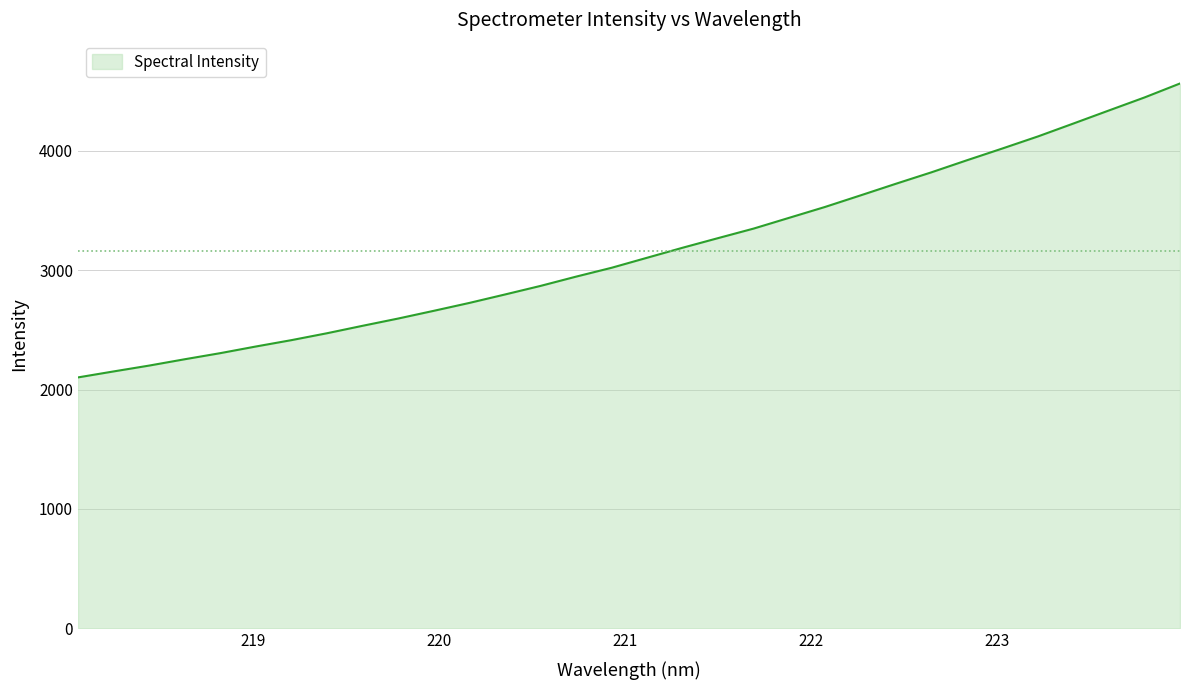

What is the maximum value shown in the chart?

4563.0